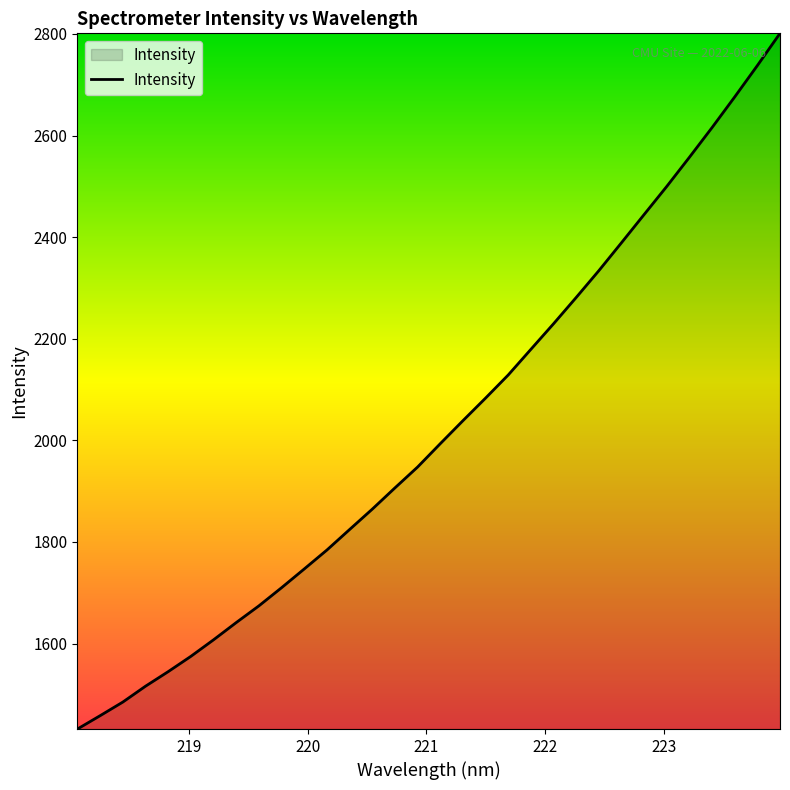

Reading left to right, extract all data points from this chart.

1431.6	1457.9	1484.7	1515.9	1544.6	1574.7	1607.3	1641.2	1674.1	1709.9	1746.7	1784.1	1824.4	1864.5	1906.3	1947.4	1993.4	2038.6	2083.1	2128.7	2179.2	2229.5	2281.3	2334.0	2389.0	2444.6	2499.9	2557.3	2615.8	2676.0	2737.8	2801.2